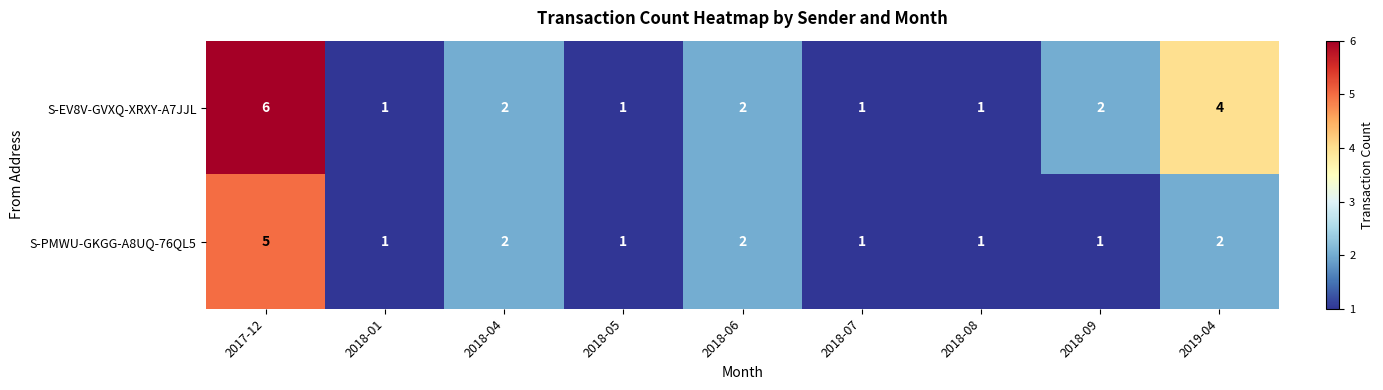

Reading left to right, what are all the values shown in this chart?

S-EV8V-GVXQ-XRXY-A7JJL: 6	1	2	1	2	1	1	2	4
S-PMWU-GKGG-A8UQ-76QL5: 5	1	2	1	2	1	1	1	2